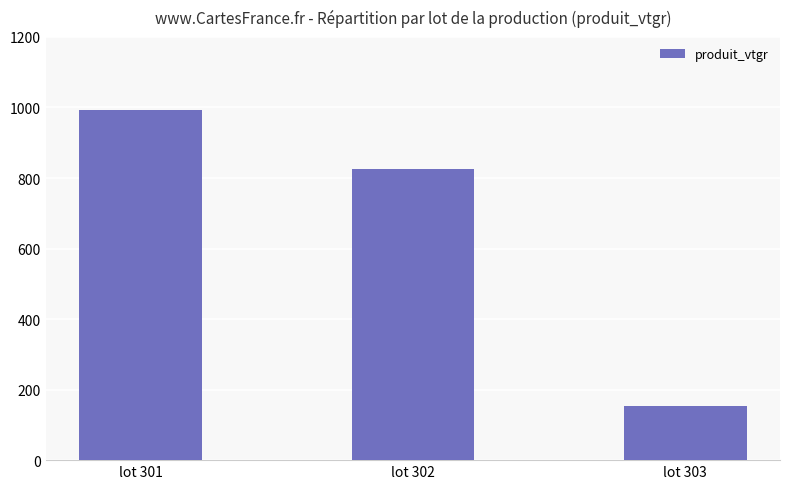

True or false: the data shows 590.2 at lot 301.

False